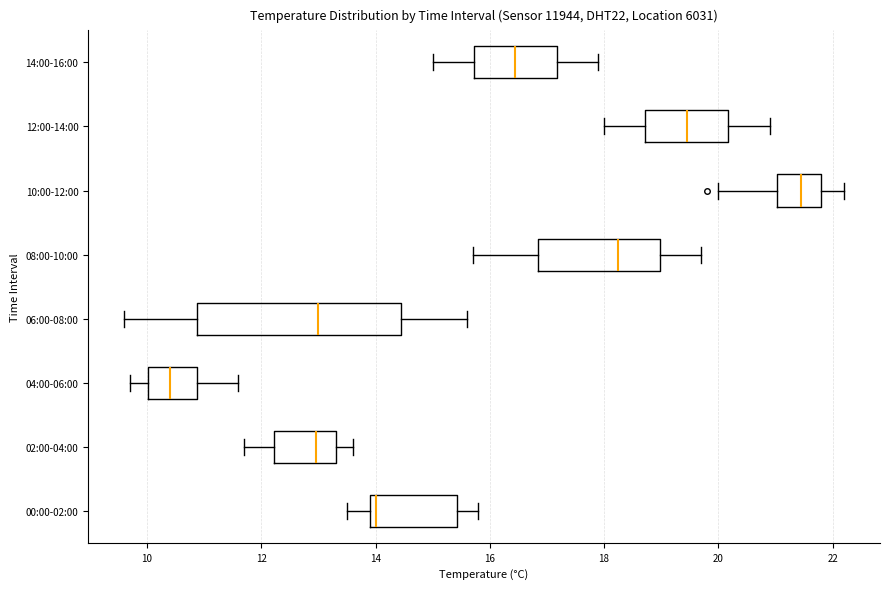

Reading bottom to top, transcribe this box plot: for each box, give where its median line is, the range the box spans, and where its two whiskers end, as read against the x-axis. The values are not printed on the chart, so give them approximately, as read against the axis.

00:00-02:00: median 14.0 (just right of the box's left edge), box 14.0 to 15.4, whiskers 13.6 to 15.8
02:00-04:00: median 13.0, box 12.2 to 13.4, whiskers 11.8 to 13.6
04:00-06:00: median 10.4, box 10.0 to 10.8, whiskers 9.8 to 11.6
06:00-08:00: median 13.0, box 10.8 to 14.4, whiskers 9.6 to 15.6
08:00-10:00: median 18.2, box 16.8 to 19.0, whiskers 15.8 to 19.8
10:00-12:00: median 21.4, box 21.0 to 21.8, whiskers 20.0 to 22.2
12:00-14:00: median 19.4, box 18.8 to 20.2, whiskers 18.0 to 21.0
14:00-16:00: median 16.4, box 15.8 to 17.2, whiskers 15.0 to 18.0